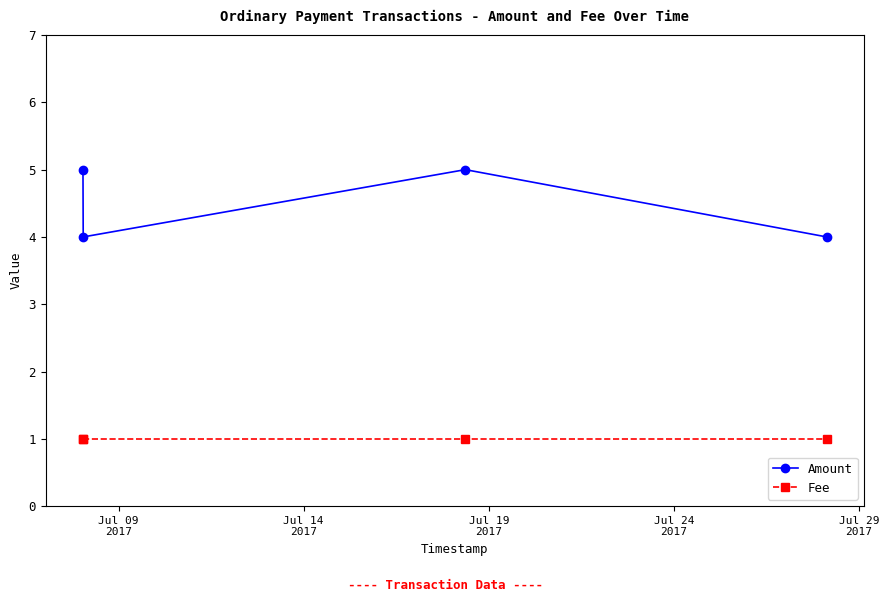

How many data points does each series have?

4